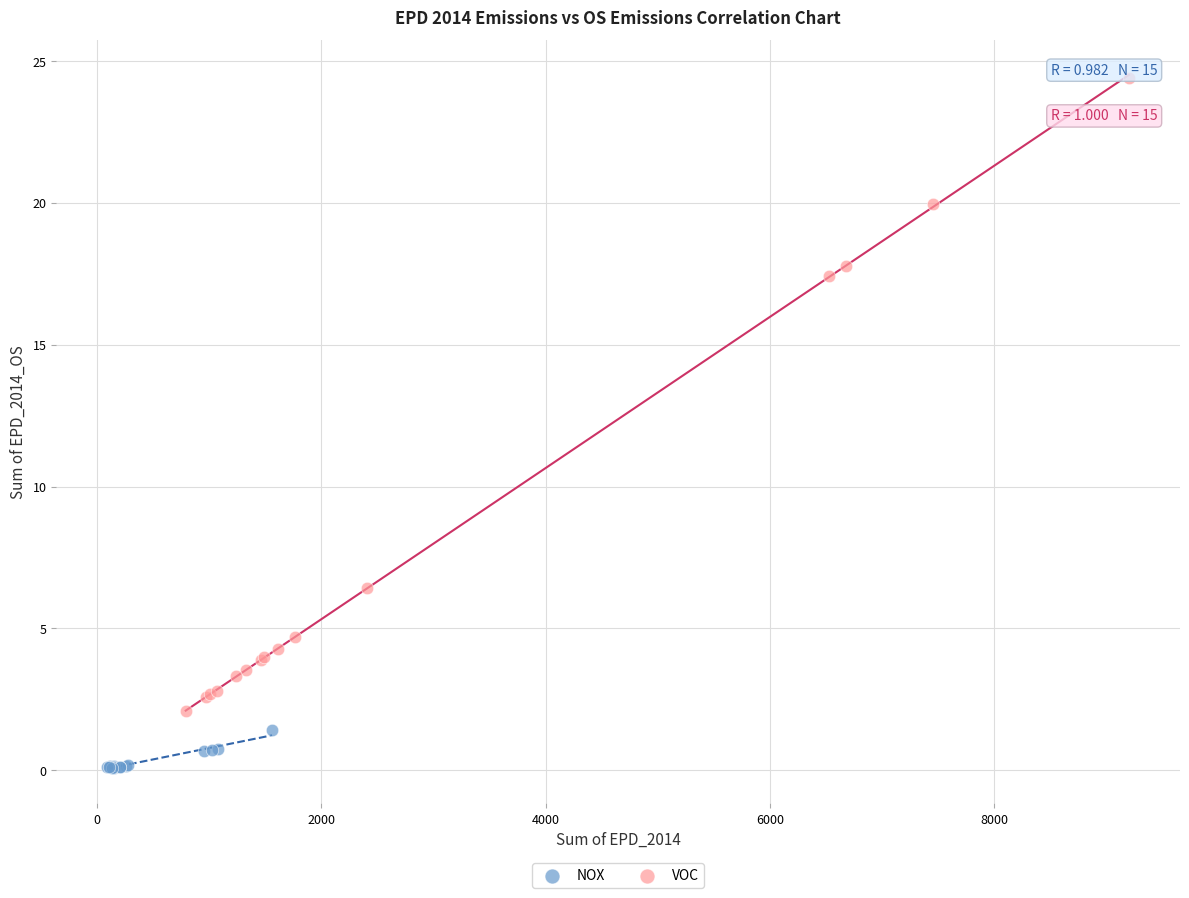

Which series has the largest Y range (max minus min)?

VOC